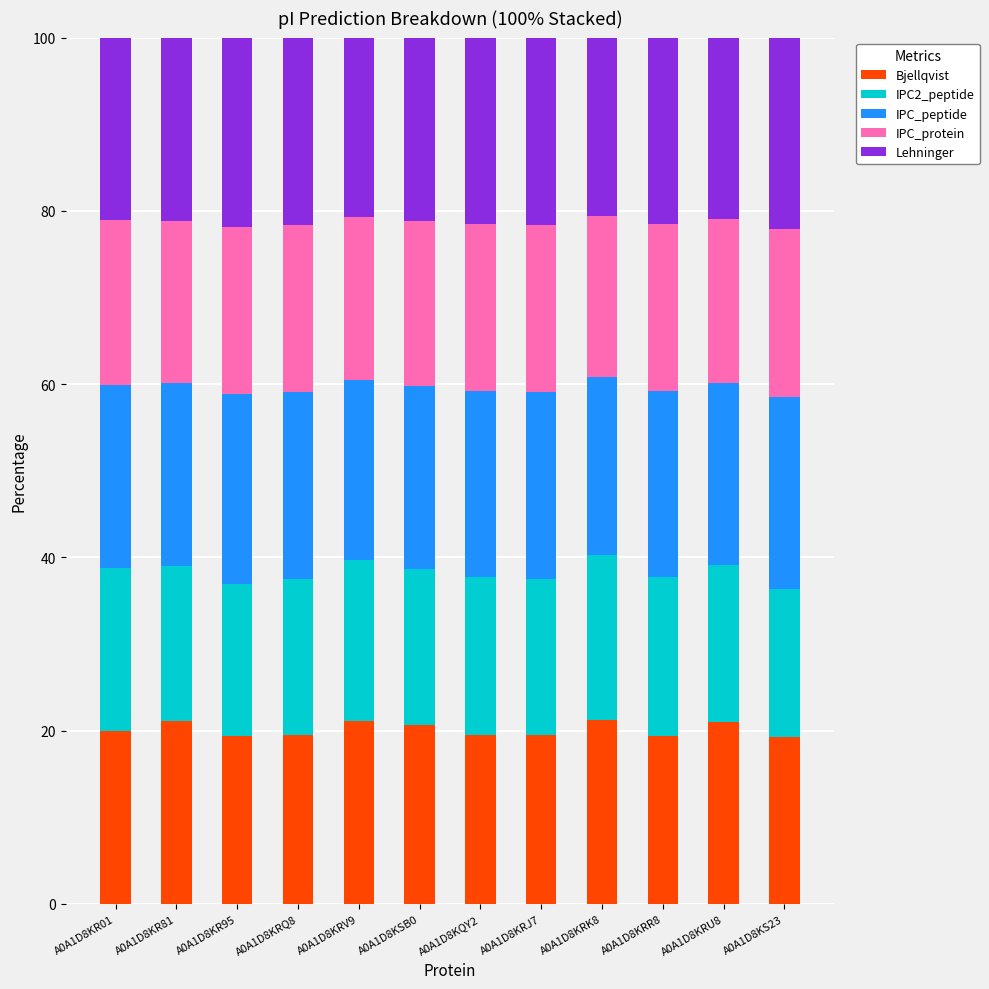

The Bjellqvist series shows 11.4 at A0A1D8KR01. True or false?

False